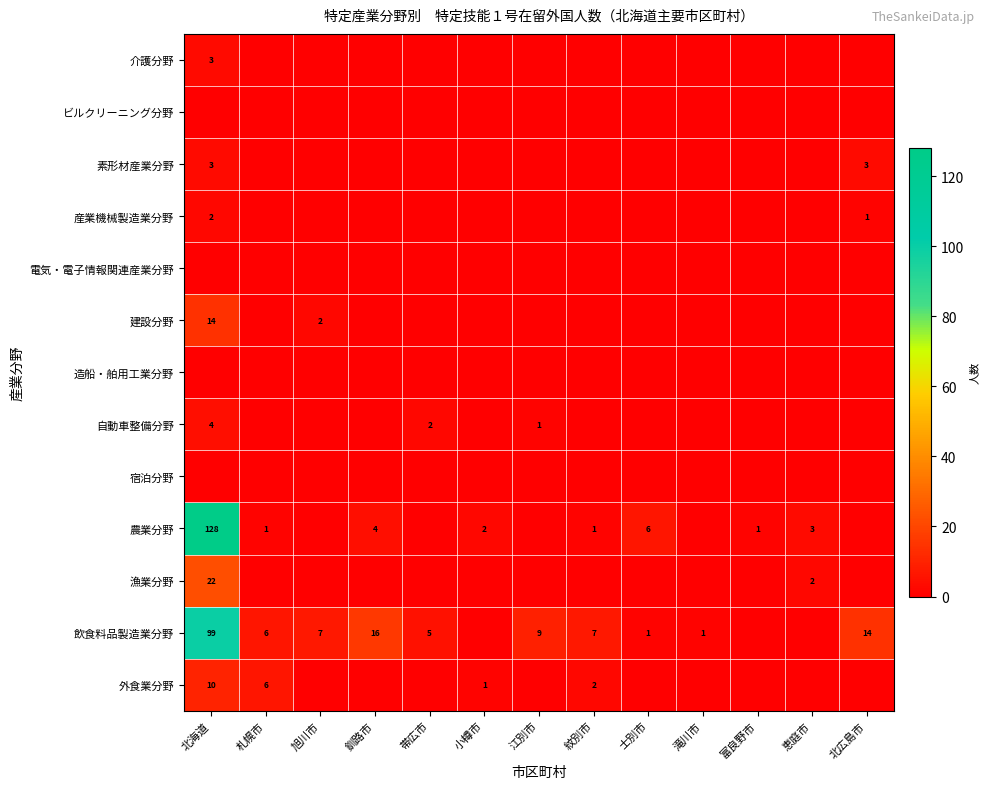

Is it true that 建設分野 equals 1 at 旭川市?

False